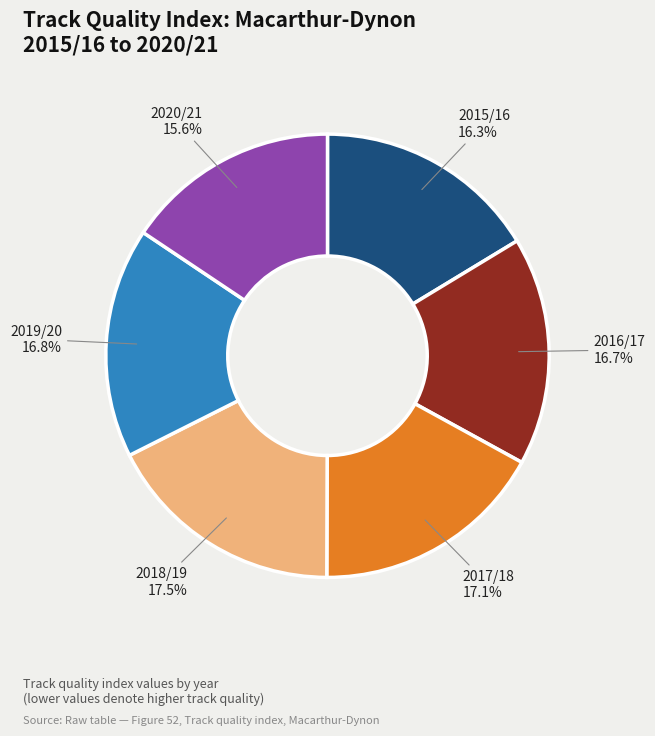

Which has a higher value, 2018/19 or 2019/20?

2018/19